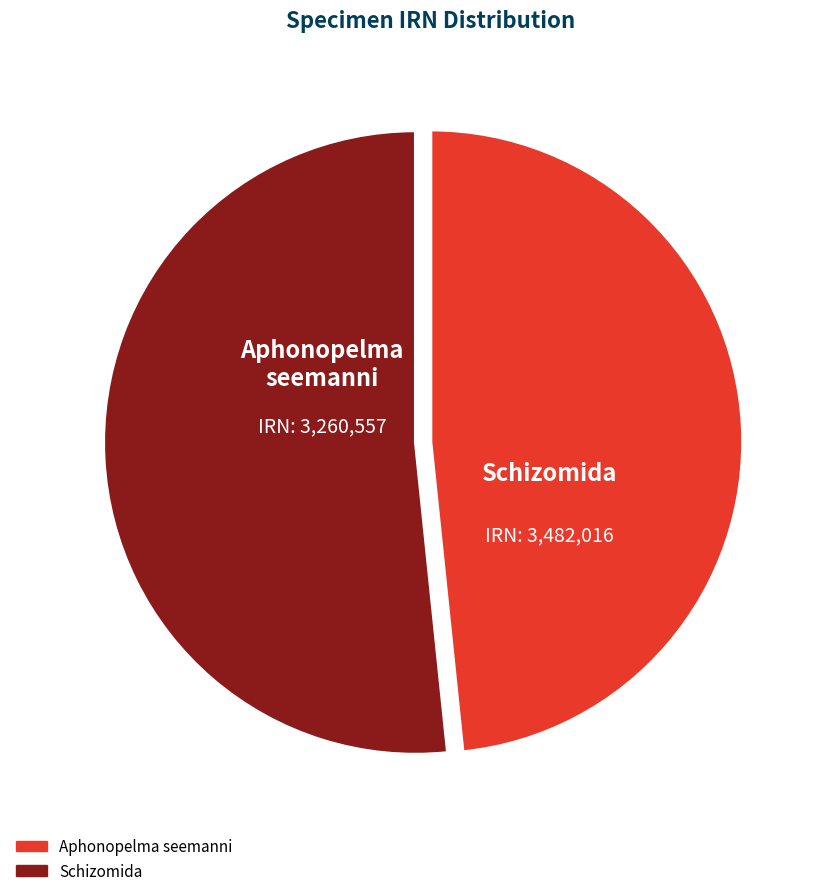

True or false: Schizomida accounts for 43% of the total.

False